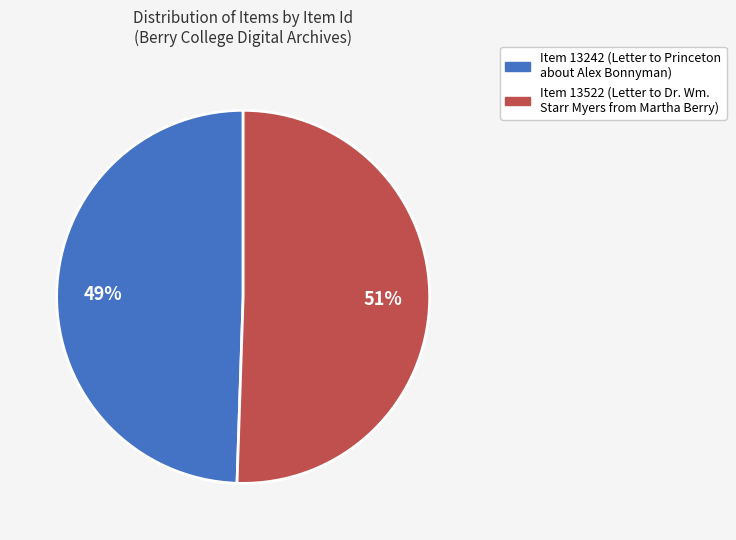

Does any single category account for the majority?

Yes